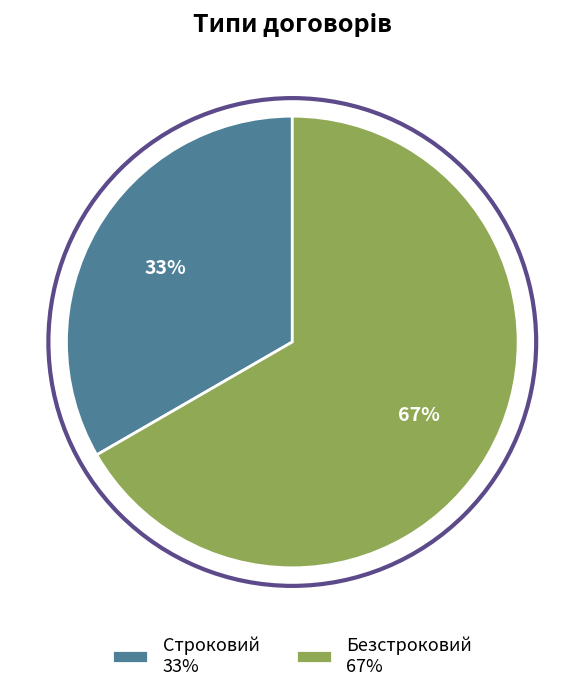

Which has a higher value, Безстроковий or Строковий?

Безстроковий